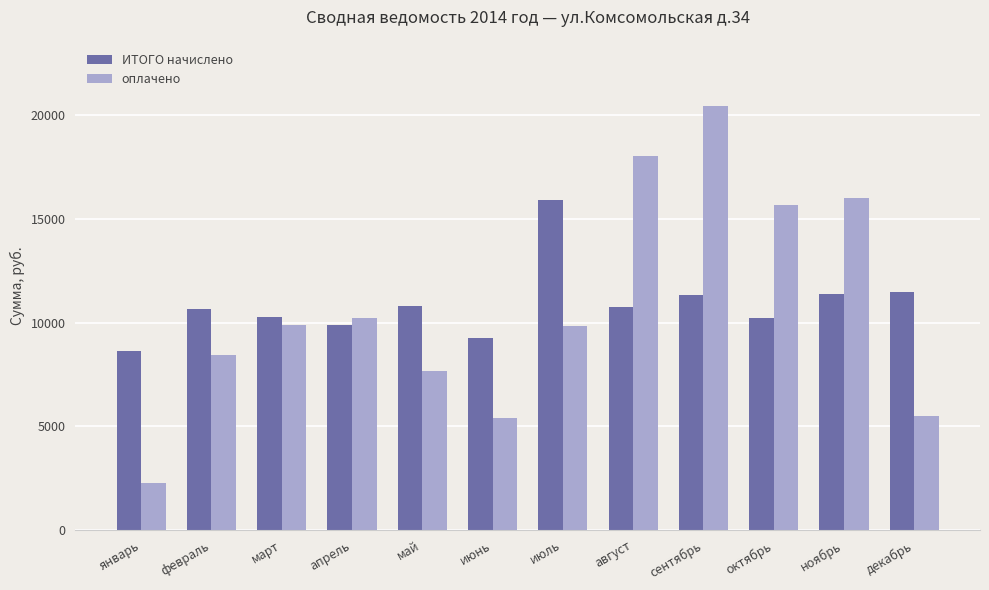

The оплачено series shows 5421.5 at июнь. True or false?

True